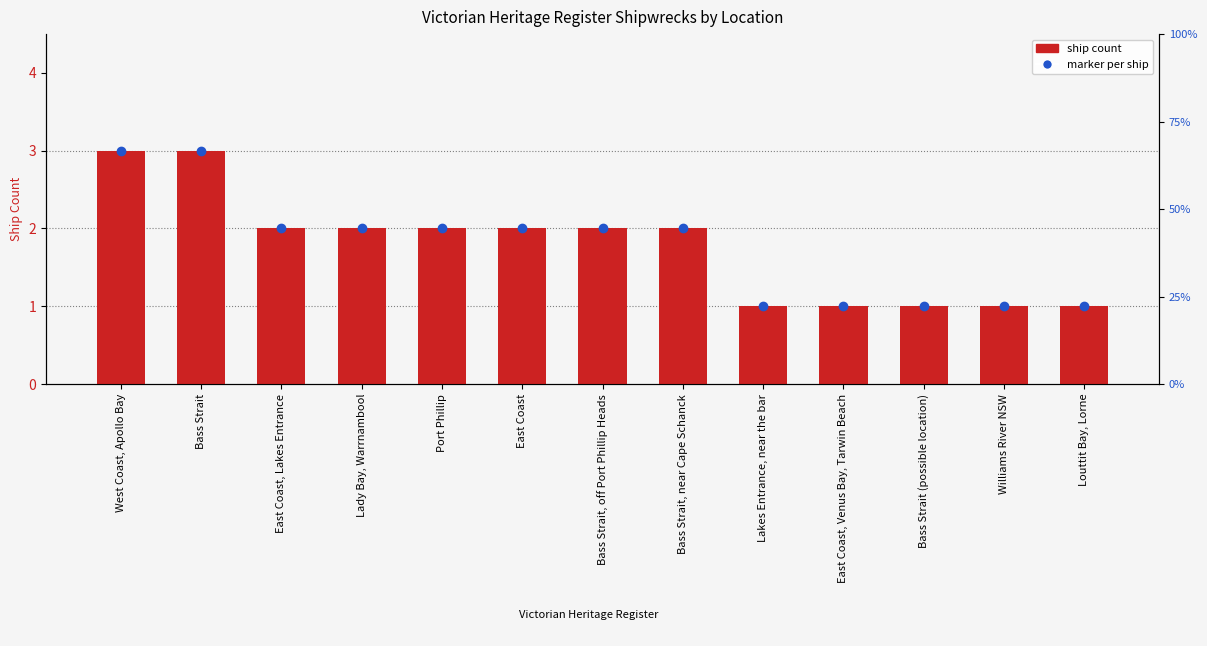

Rank the categories by value from lowest to highest.

Lakes Entrance, near the bar, East Coast, Venus Bay, Tarwin Beach, Bass Strait (possible location), Williams River NSW, Louttit Bay, Lorne, East Coast, Lakes Entrance, Lady Bay, Warrnambool, Port Phillip, East Coast, Bass Strait, off Port Phillip Heads, Bass Strait, near Cape Schanck, West Coast, Apollo Bay, Bass Strait